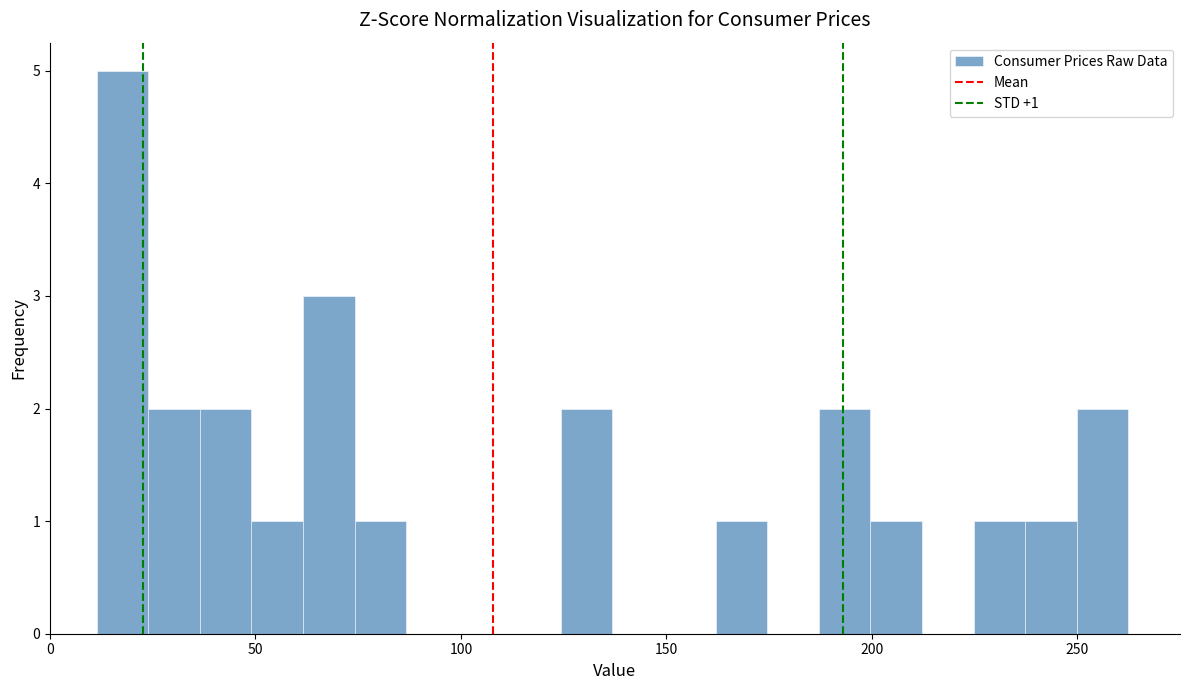

Around what value on the x-axis is the tallest bar? Give the approximate position of its centre, as read against the axis.

20